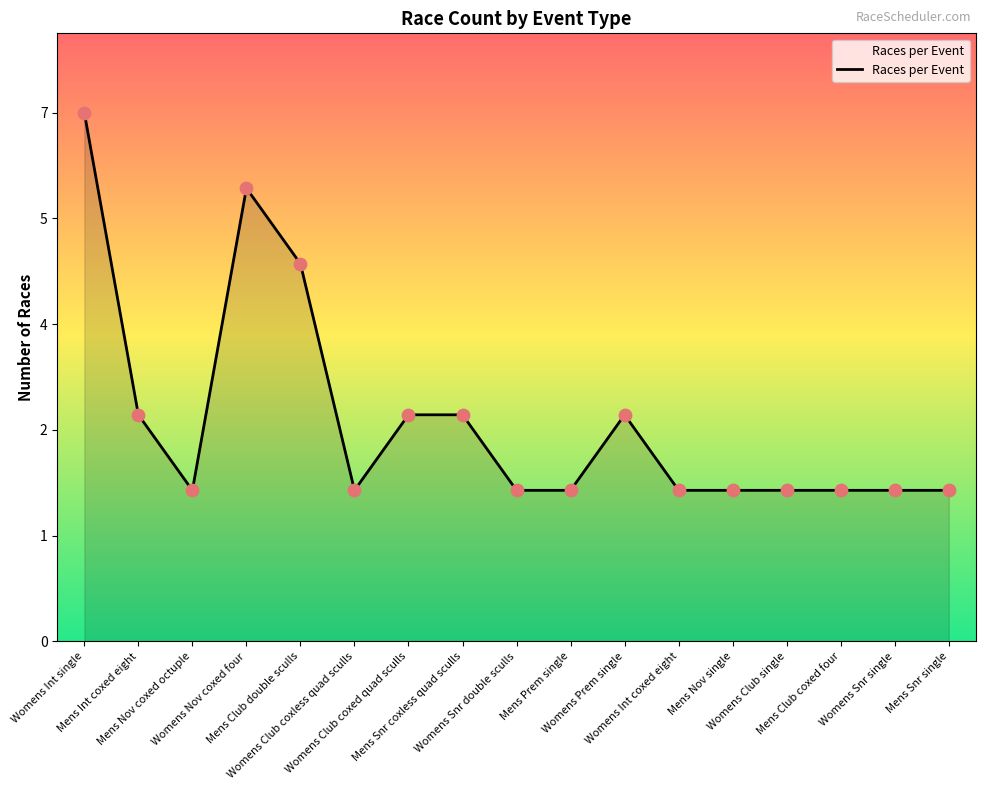

Is this an area chart (filled region under the line)?

Yes